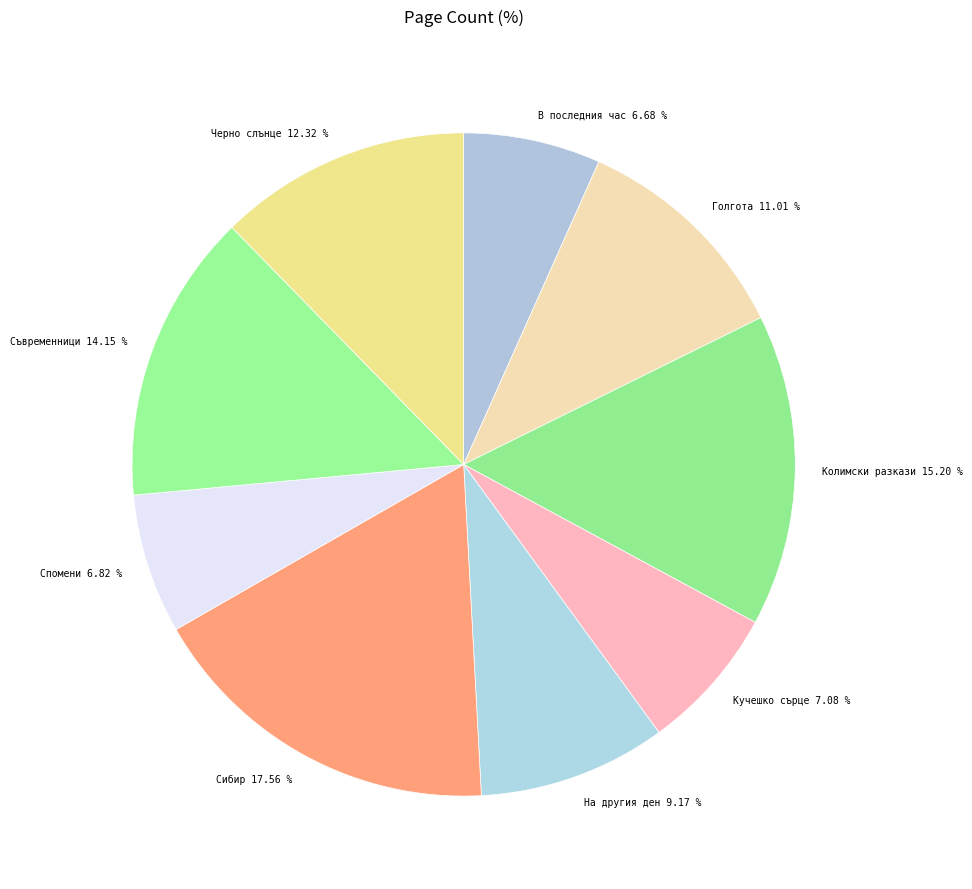

How many segments does this pie chart have?

9